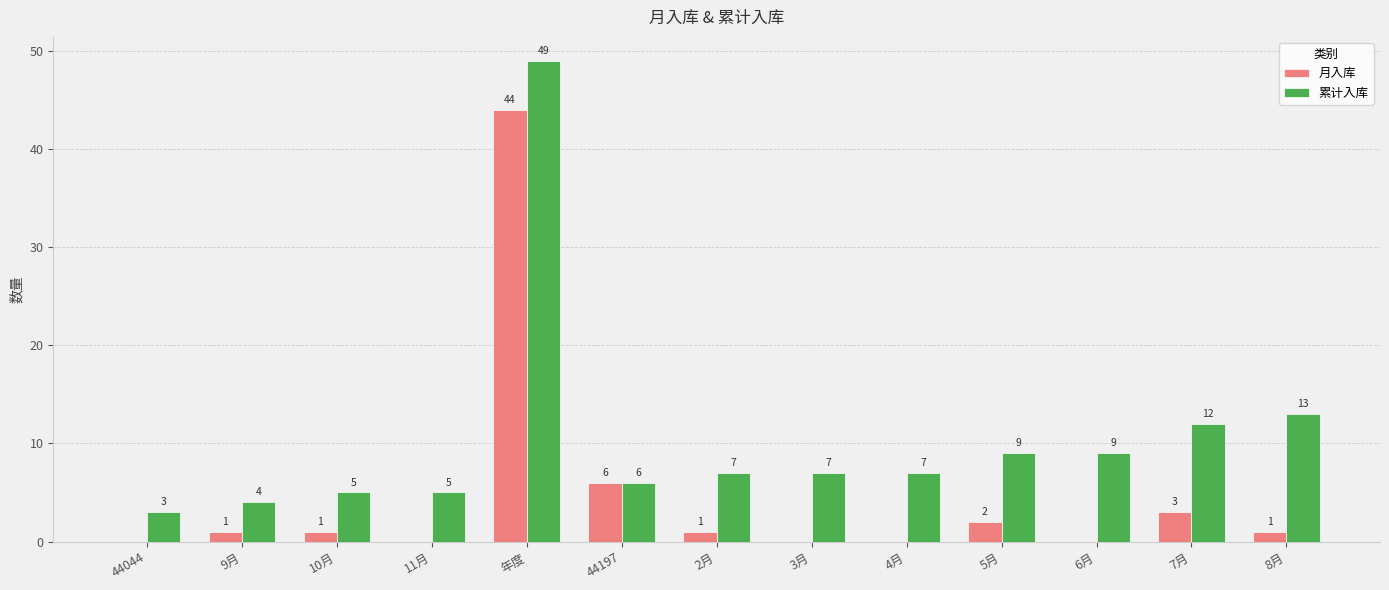

Are the bars grouped side by side (vs. stacked)?

Yes